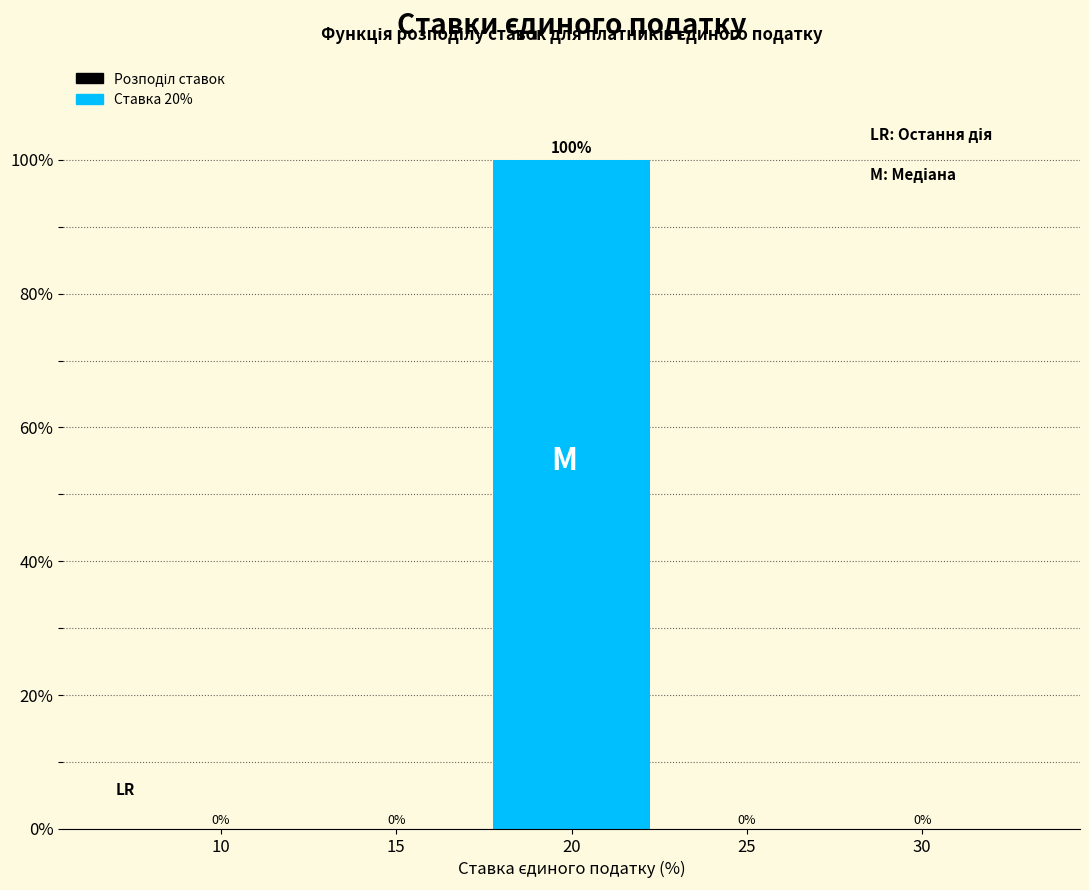

Reading right to left, transcribe all the data shown in this chart.

30=0	25=0	20=100	15=0	10=0